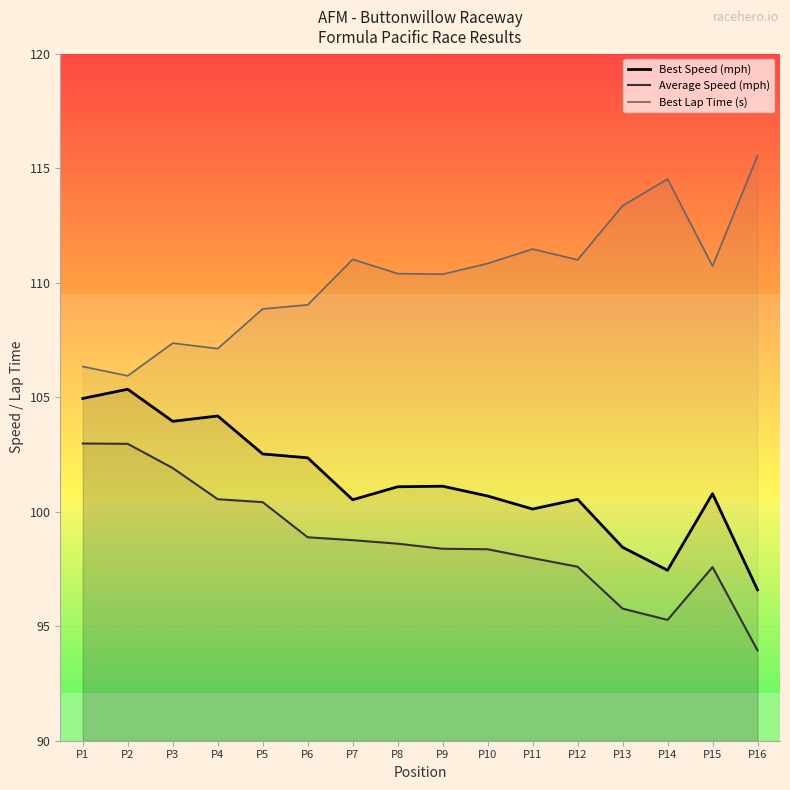

Where is the first local maximum for Best Lap Time (s)?

P3